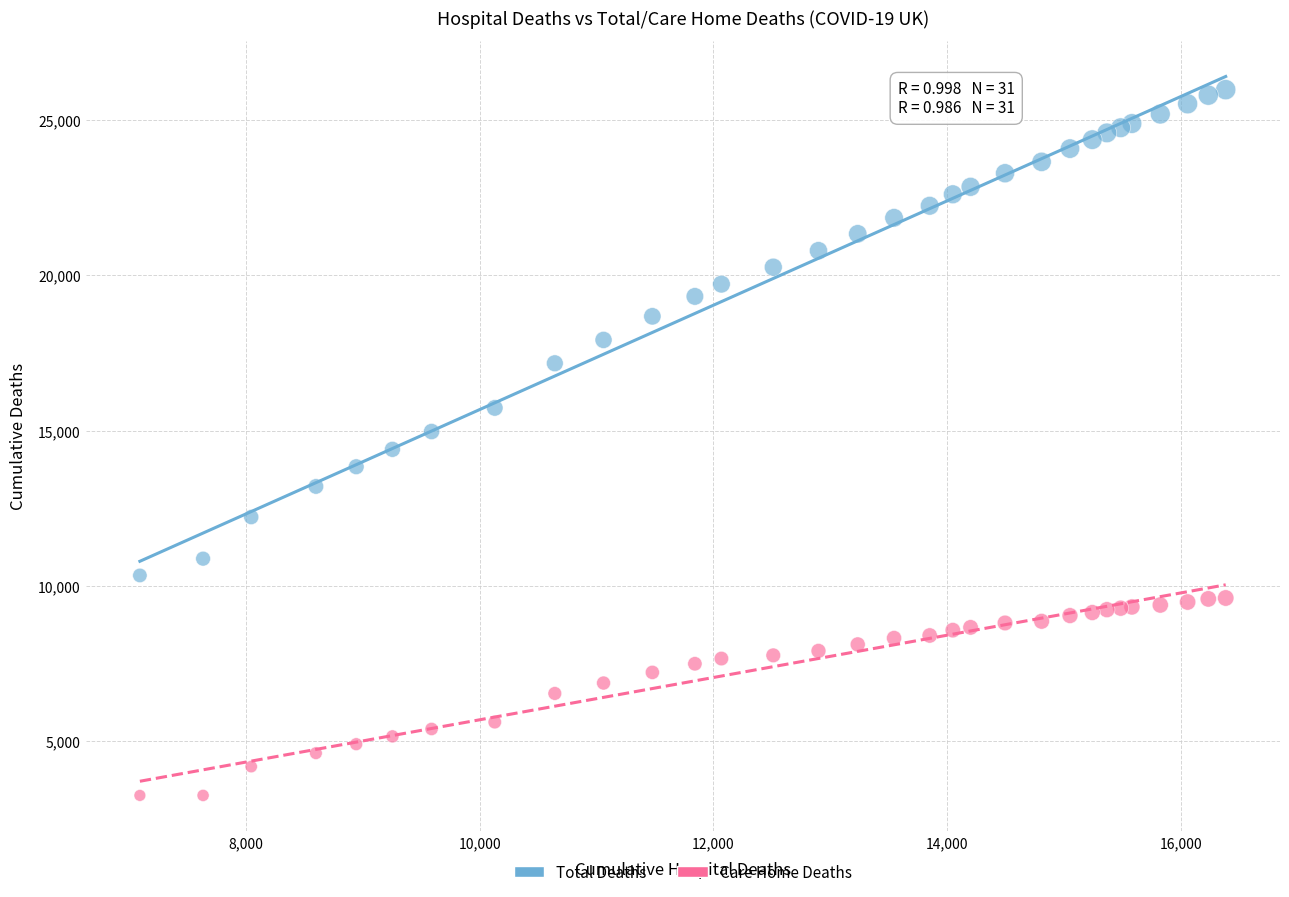

Which series reaches the minimum Y coordinate?

Care Home Deaths